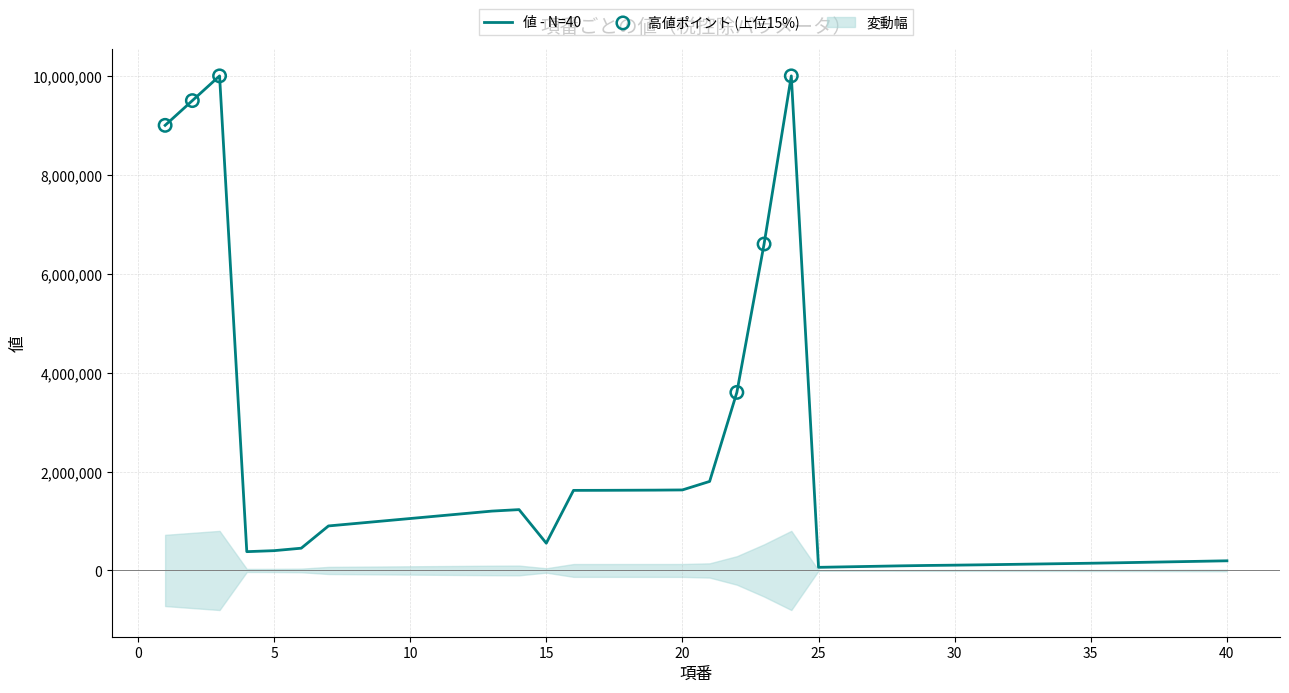

What is the ratio of the value at 5 to the value at 4?

1.1